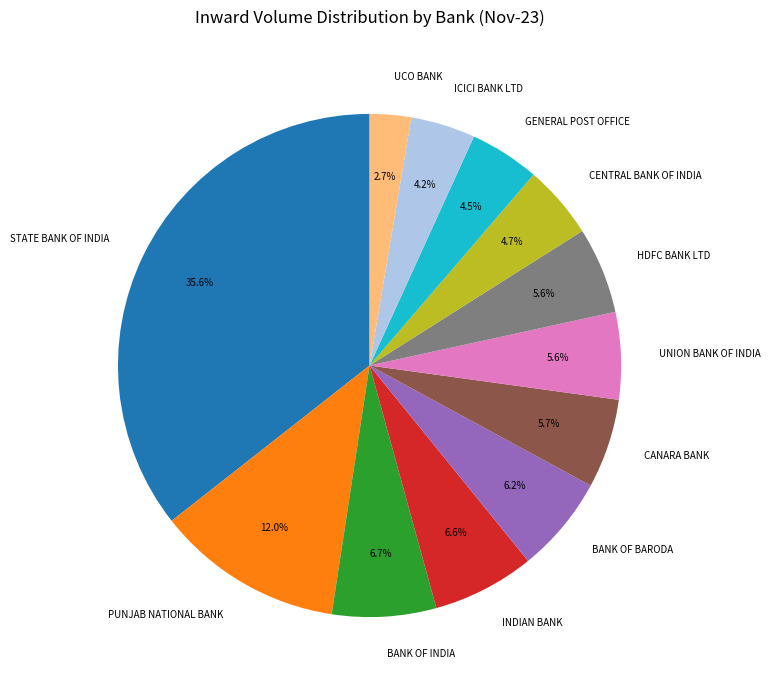

Between STATE BANK OF INDIA and BANK OF BARODA, which is larger?

STATE BANK OF INDIA